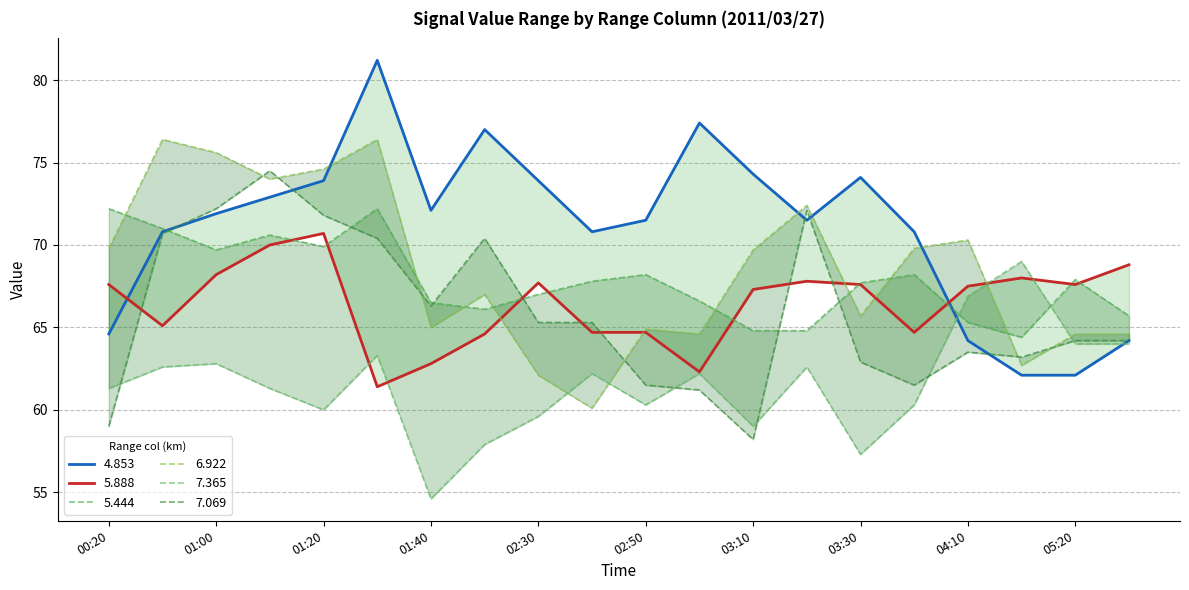

After their last crossing, which series has the higher values: 7.365 or 5.888?

5.888